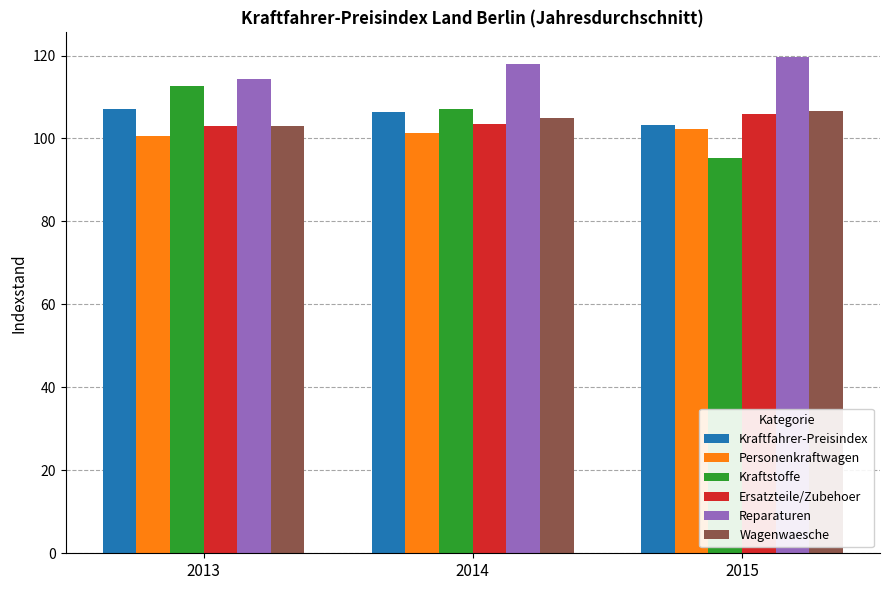

Which series has the largest range (max minus min)?

Kraftstoffe